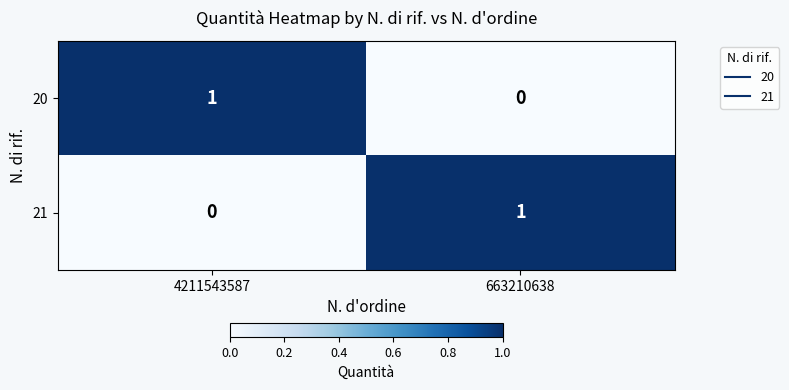

Is the value of 21 at 663210638 greater than the value of 20 at 663210638?

Yes